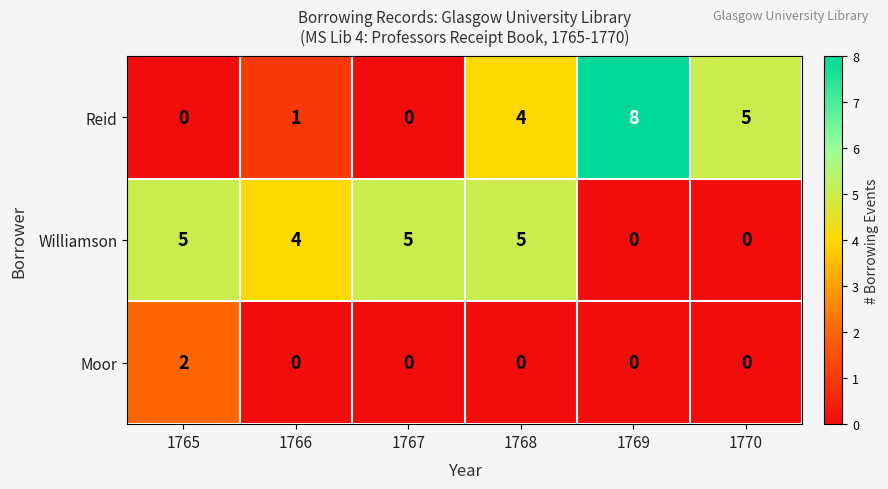

Is it true that Williamson equals 4 at 1766?

True